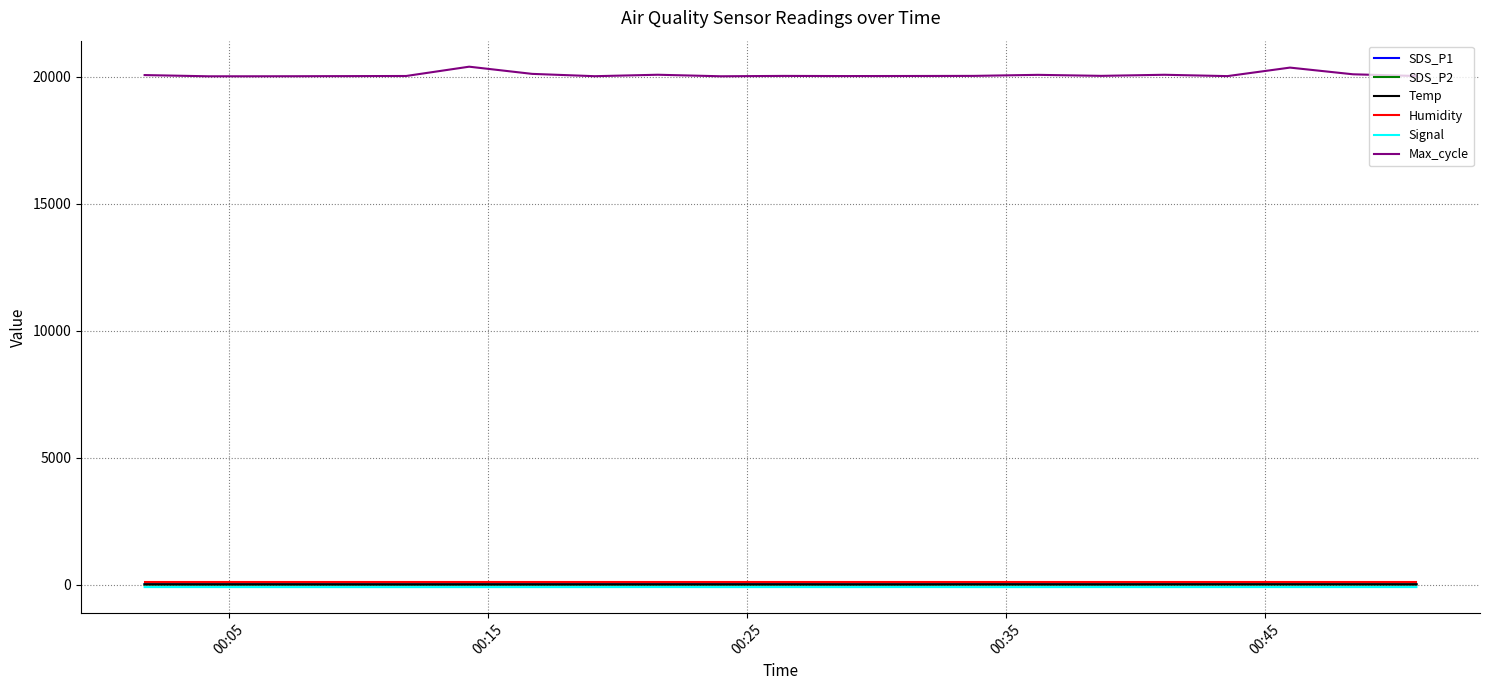

What is the maximum value shown in the chart?

20387.0